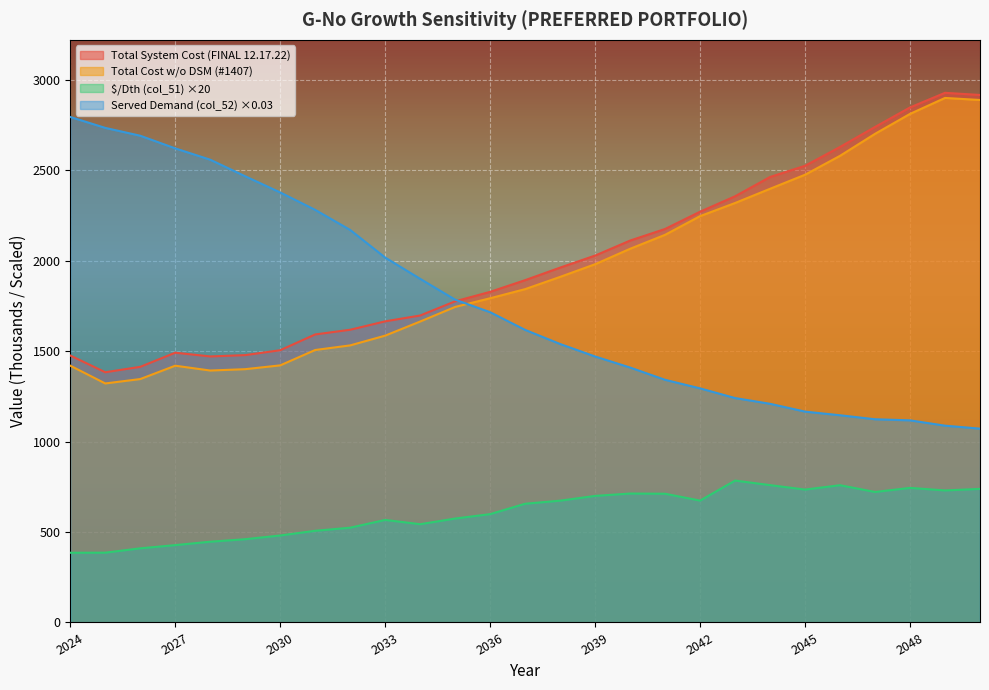

Which series has the widest spread of values?

Served Demand (col_52) ×0.03